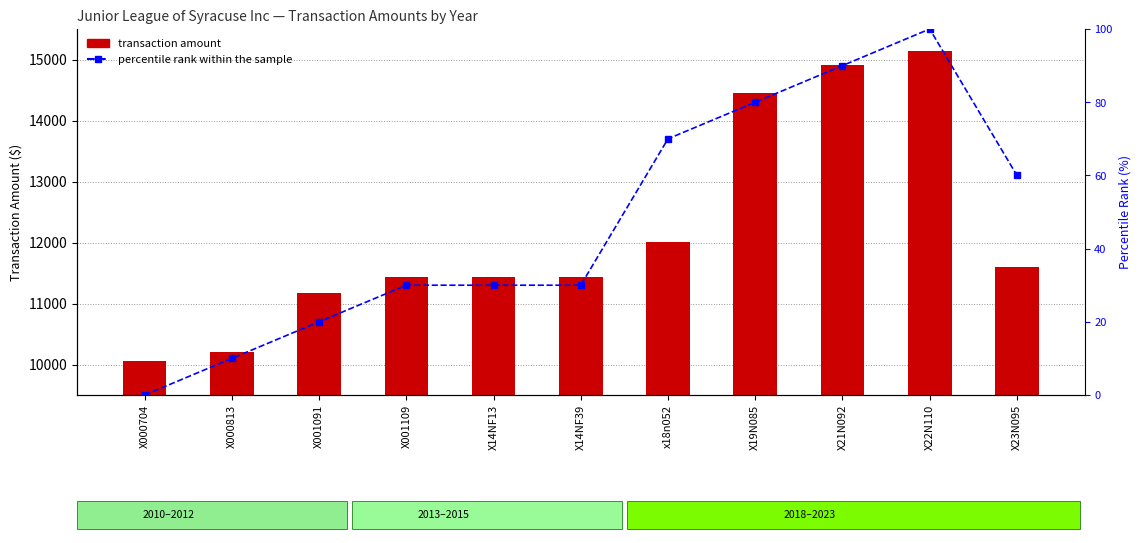

Rank the series by their maximum value, from lowest to highest.

percentile rank within the sample, transaction amount